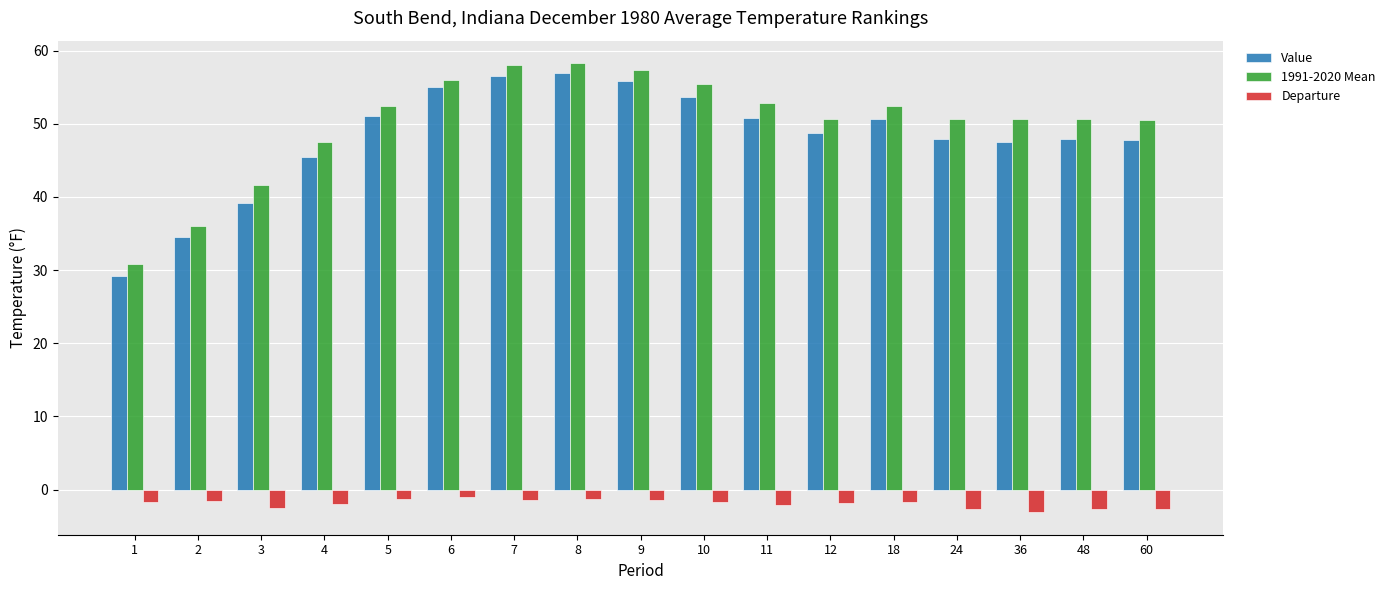

The Value series shows 50.8 at 11. True or false?

True